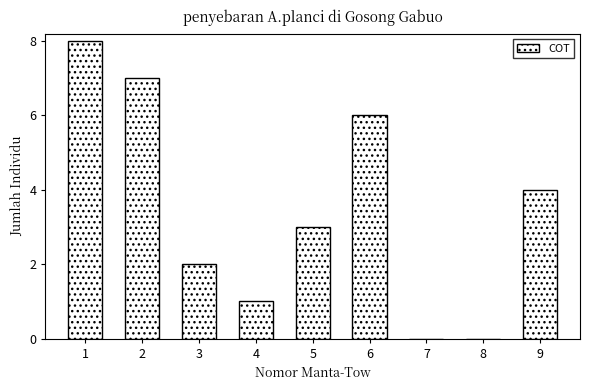

Reading right to left, list all the values displayed in this chart.

9=4	8=0	7=0	6=6	5=3	4=1	3=2	2=7	1=8